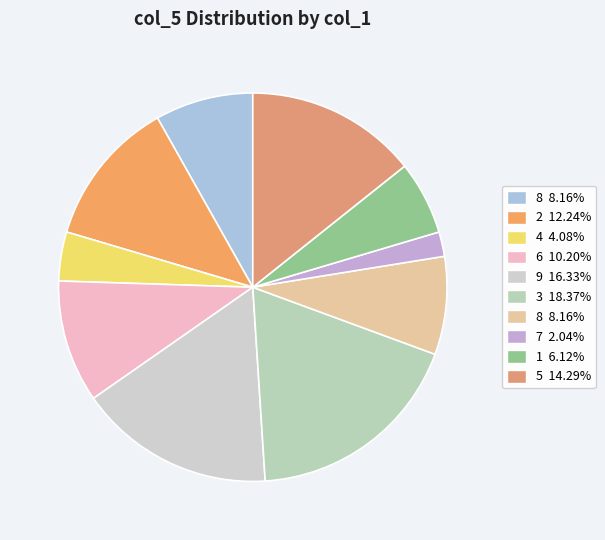

How many slices are in this pie chart?

10